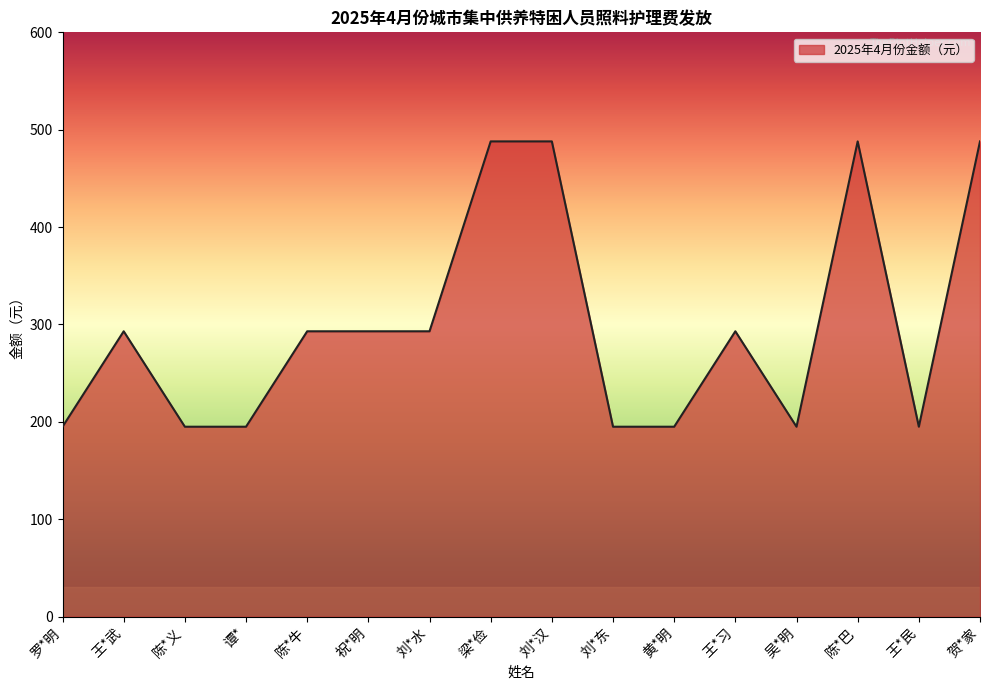

What is the average value?

299